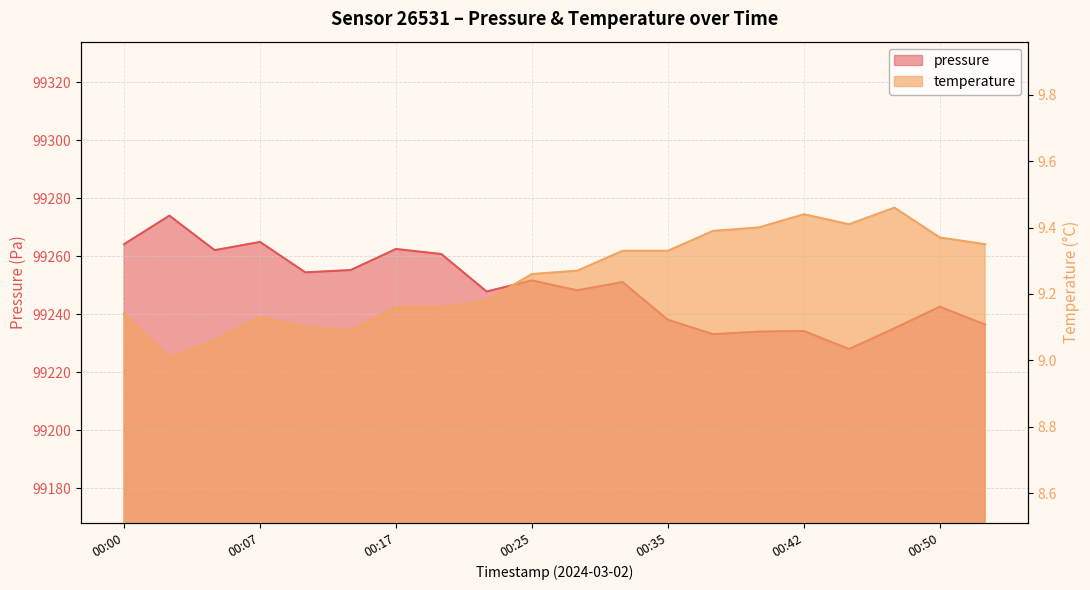

What is the label of the 19th point from the left?

00:50